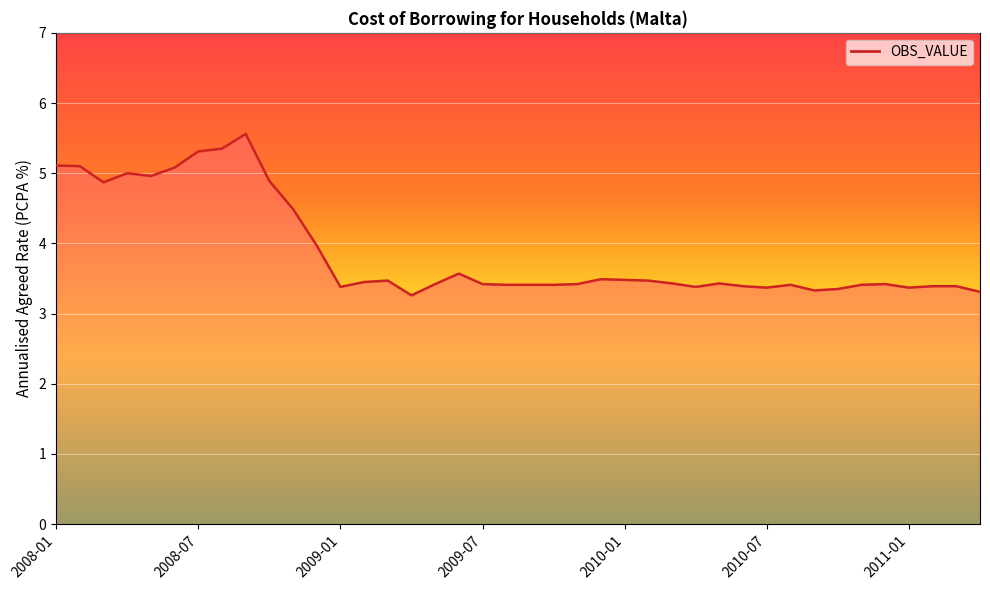

What is the maximum value shown in the chart?

5.6